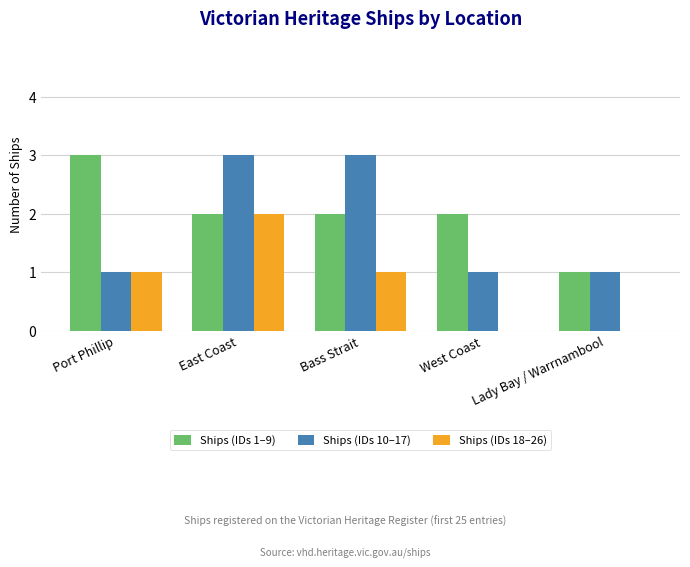

The value of Ships (IDs 18–26) at Port Phillip is 2. True or false?

False